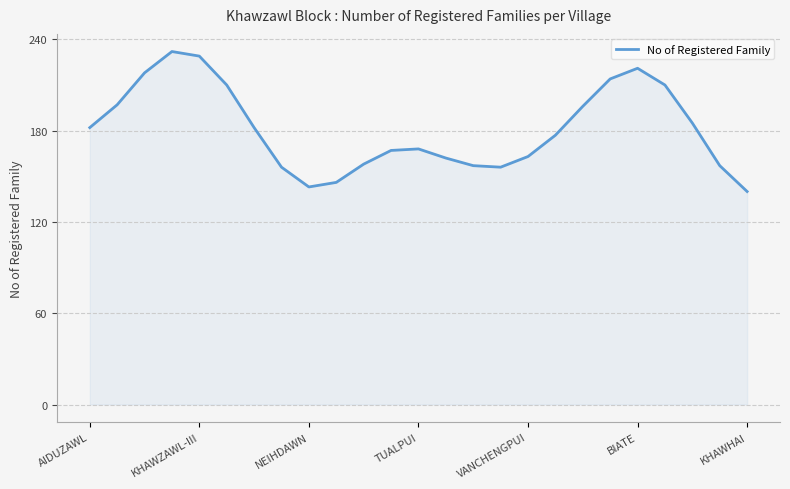

Does the chart display data point markers on the line(s)?

No